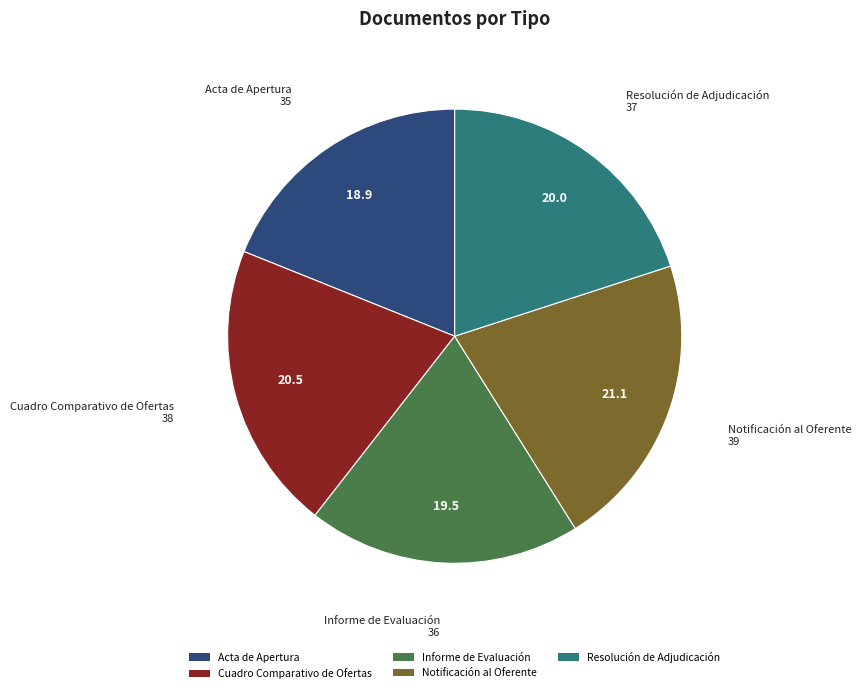

Which category has the smallest portion of the pie?

Acta de Apertura